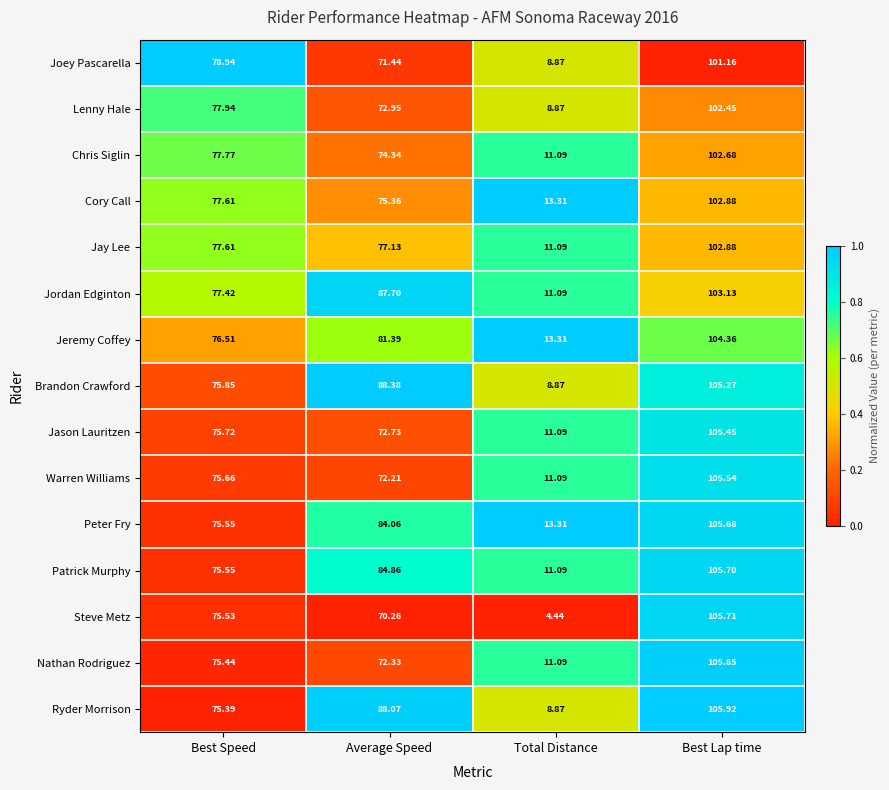

Which label corresponds to the largest value in the chart?

Best Lap time